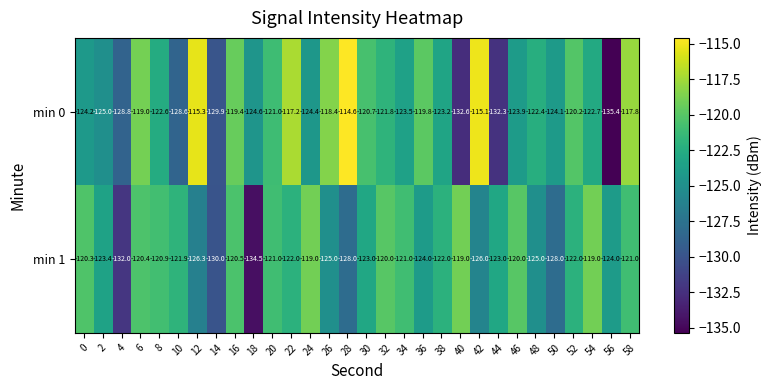

Which series has the widest spread of values?

min 0